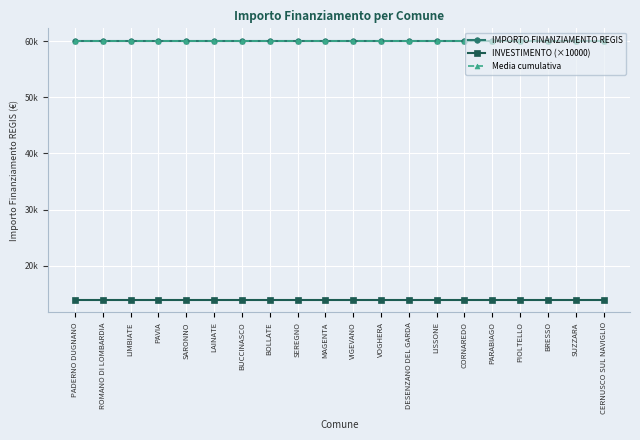

At which label does INVESTIMENTO (×10000) reach its peak?

PADERNO DUGNANO